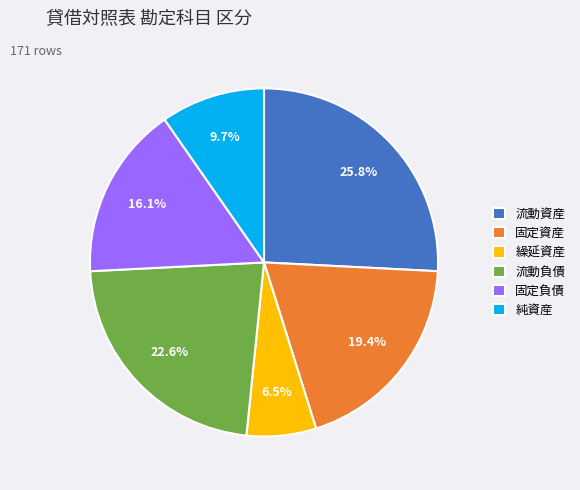

Count the number of slices in the pie.

6